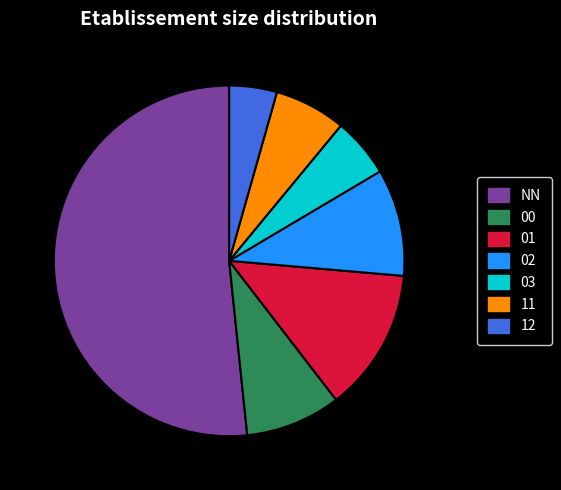

Which category has the biggest portion of the pie?

NN